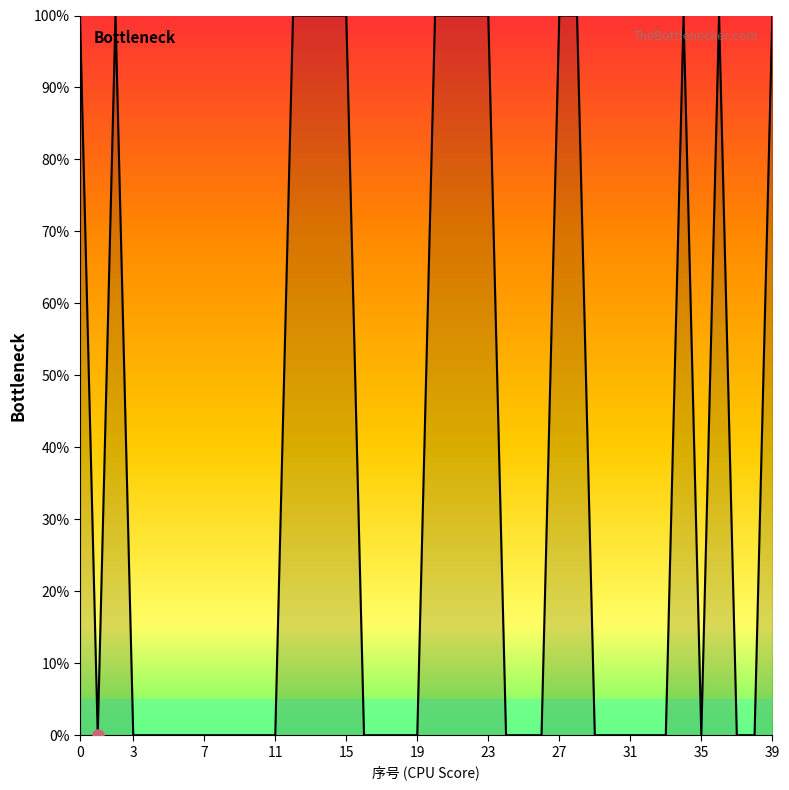

What is the difference between the maximum and minimum values?

100